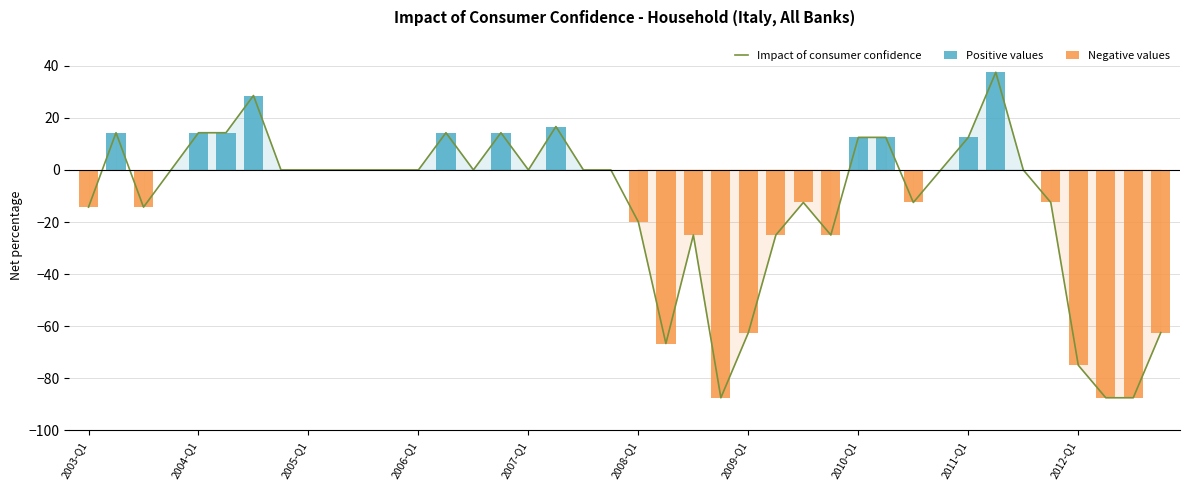

Read the Negative values value at 2003-Q1.

-14.3